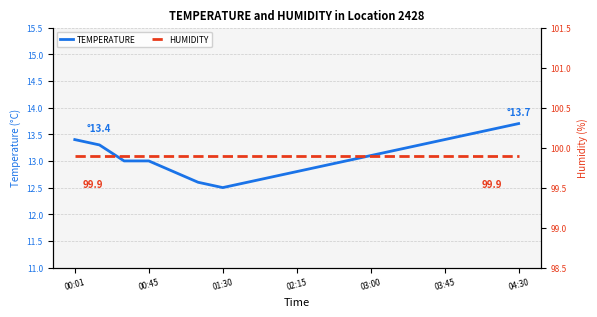

What is the average value of the HUMIDITY series?

99.9